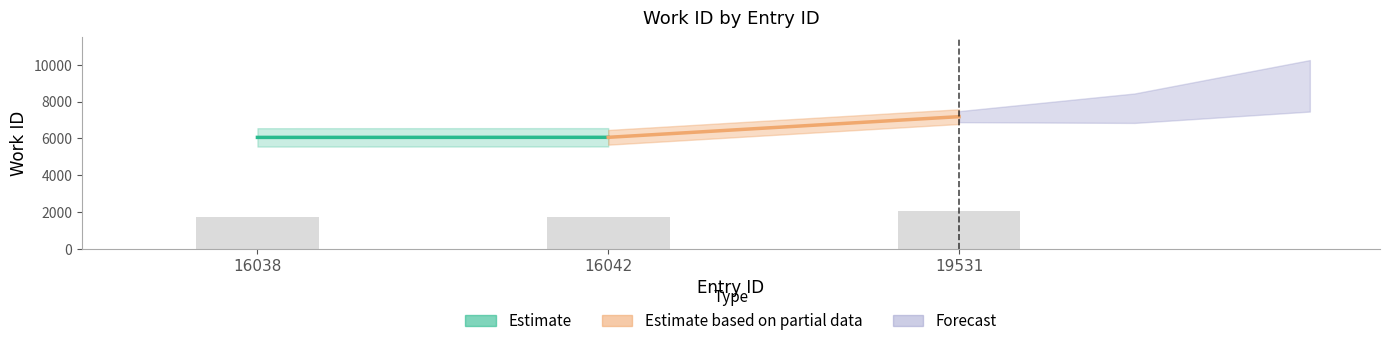

Between 16042 and 19531, which is larger?

19531